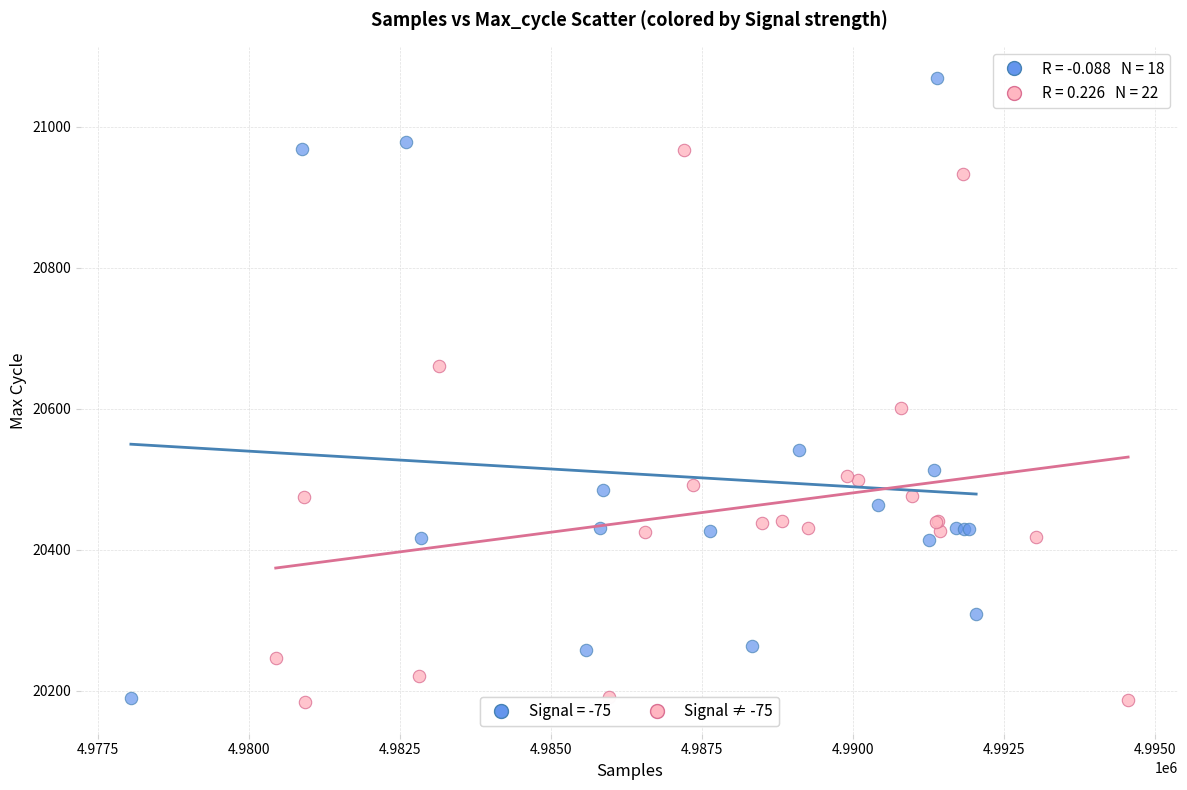

Which series reaches the maximum Y coordinate?

Signal = -75